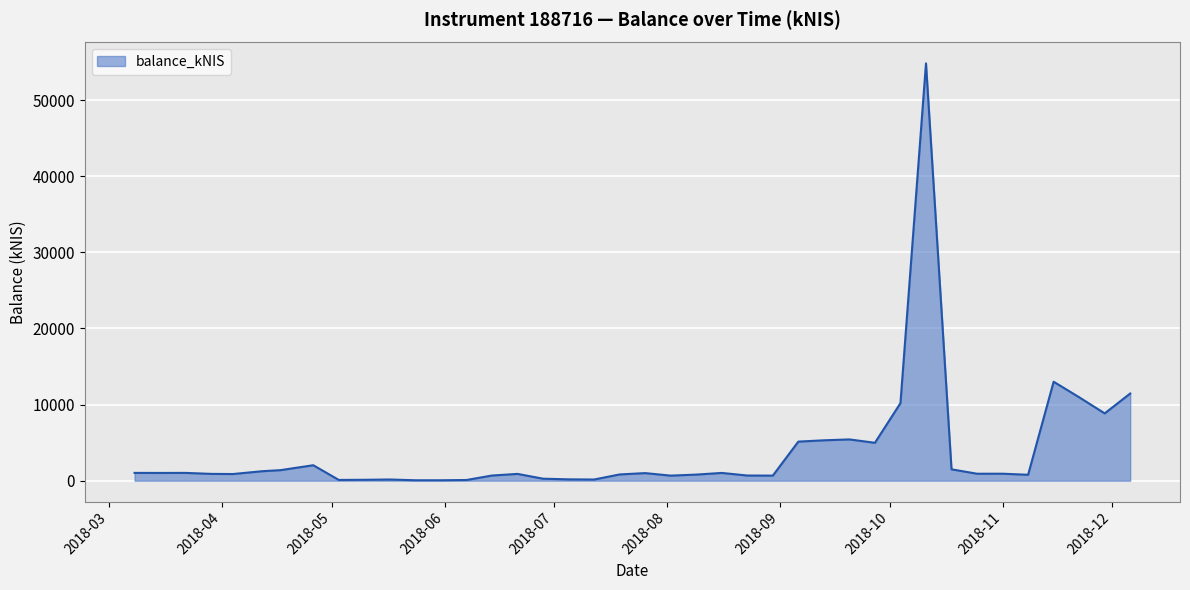

How many values exceed 920?

20